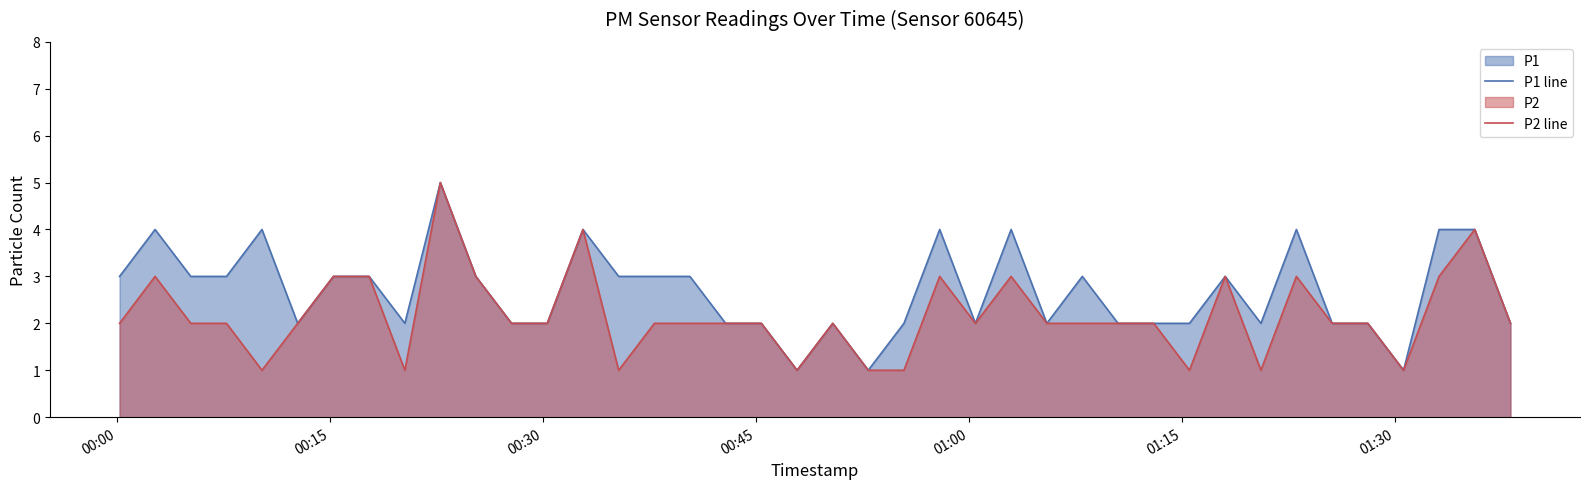

How many data points does each series have?

40